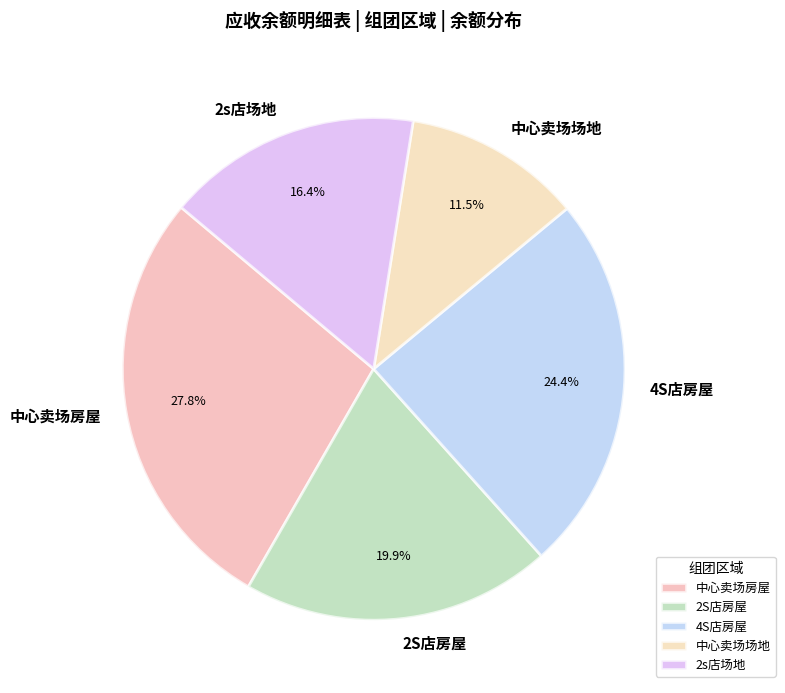

Does 4S店房屋 represent more than half of the total?

No